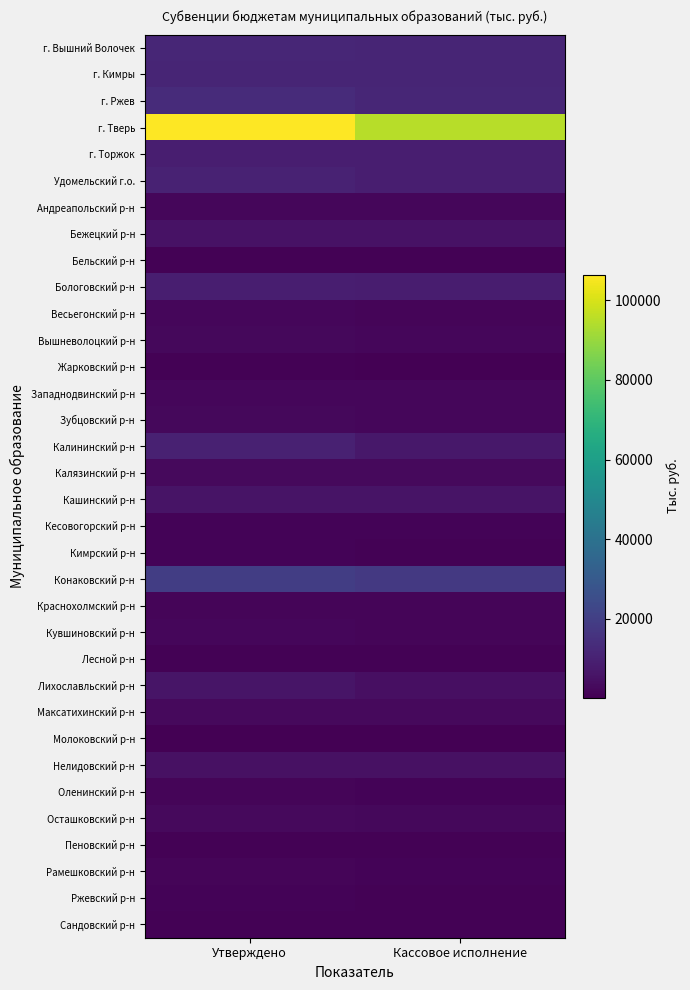

How many distinct data groups are displayed?

34